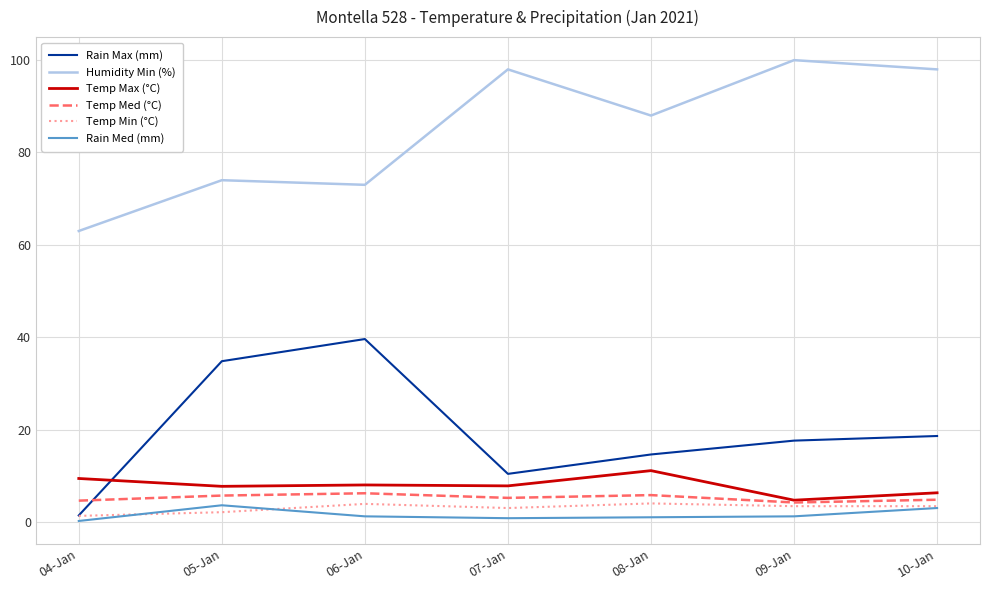

Which series has the largest total across all categories?

Humidity Min (%)